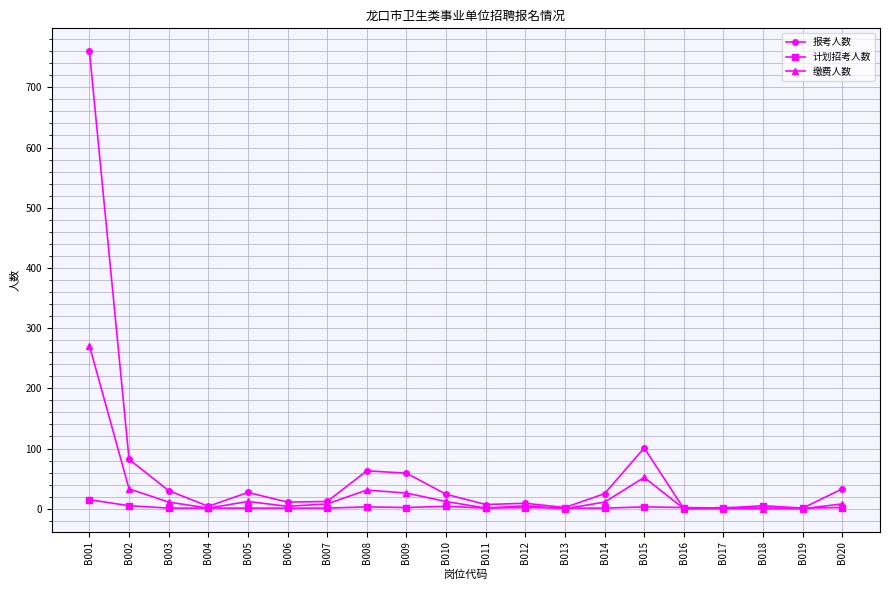

Which series has the largest range (max minus min)?

报考人数